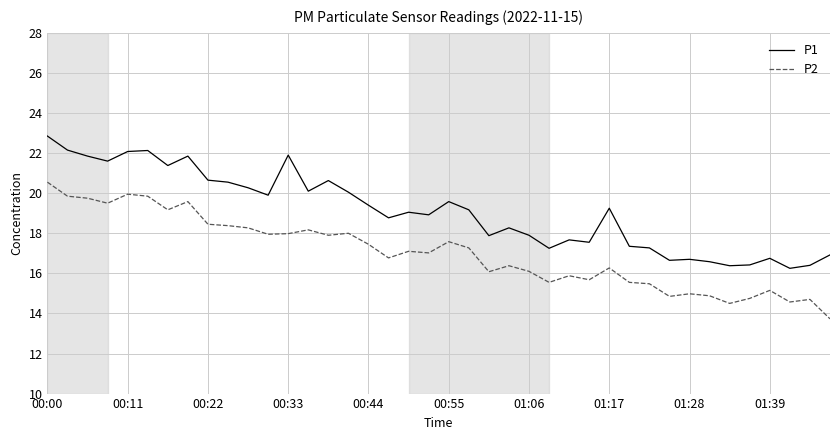

List the series in order of their peak value, highest first.

P1, P2